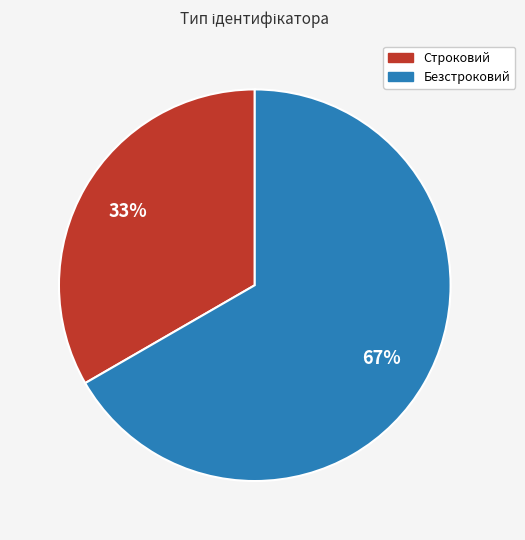

Is it true that Безстроковий is 67% of the pie?

True